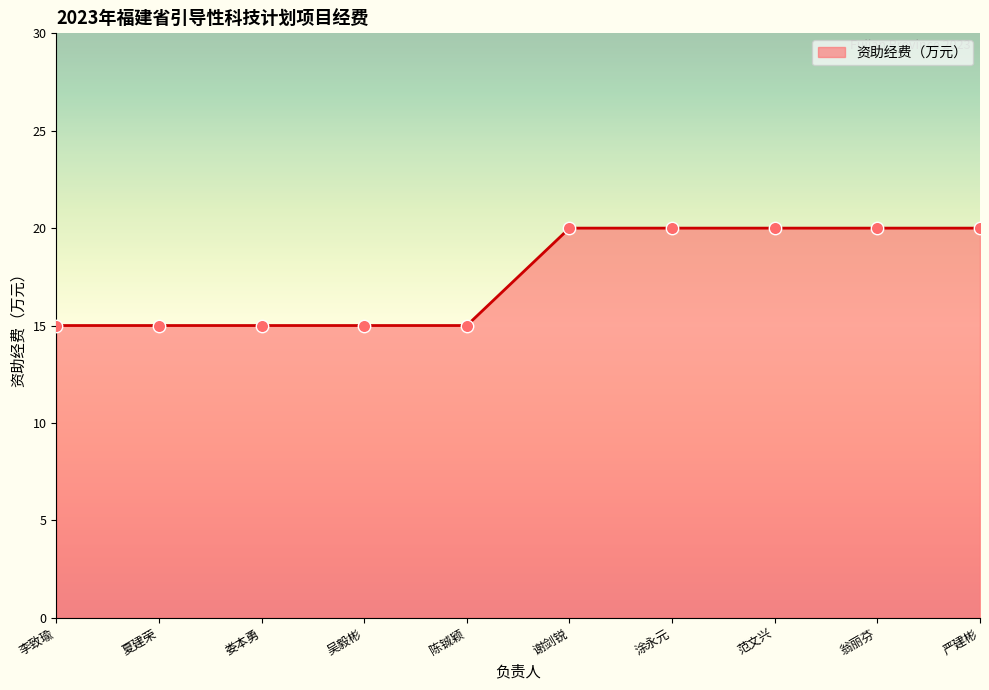

Which has a higher value, 涂永元 or 陈铖颖?

涂永元